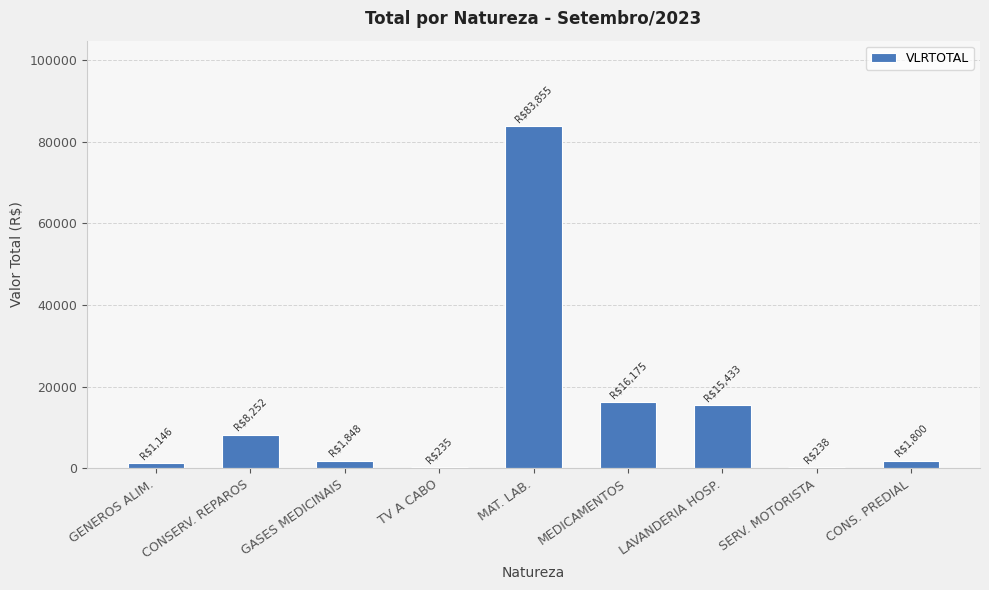

What is the approximate value at TV A CABO?

234.9